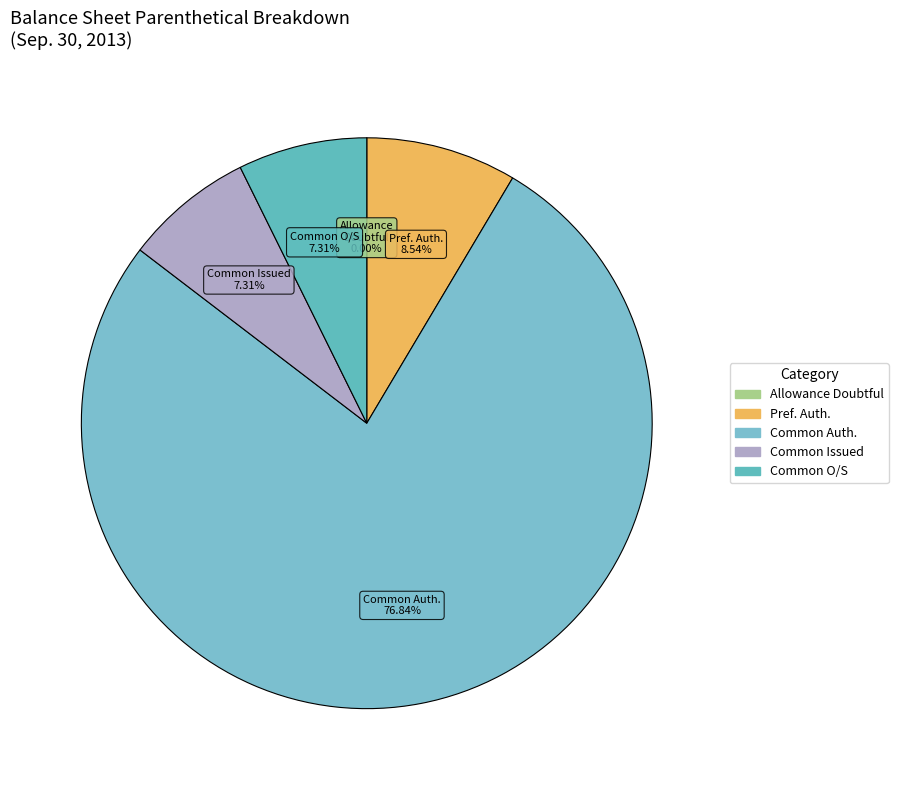

Is there any slice that represents more than half of the pie?

Yes